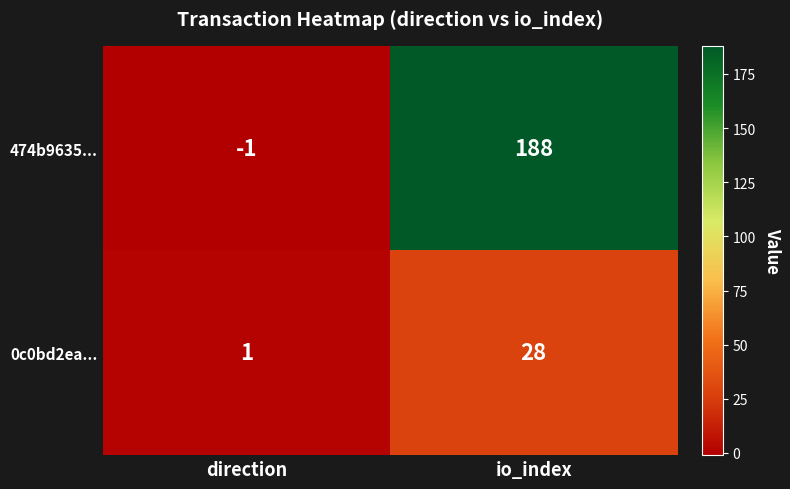

List the series in order of their overall mean, lowest first.

0c0bd2ea..., 474b9635...